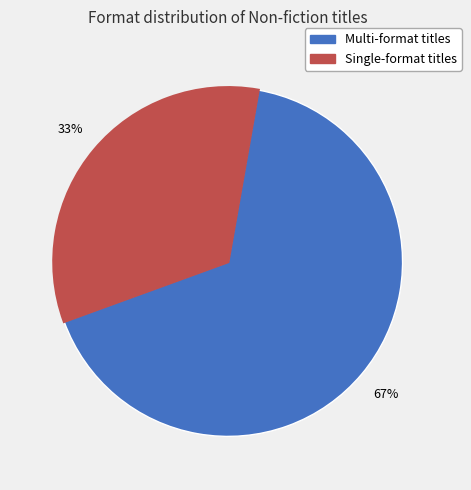

Is there a majority slice in this chart?

Yes